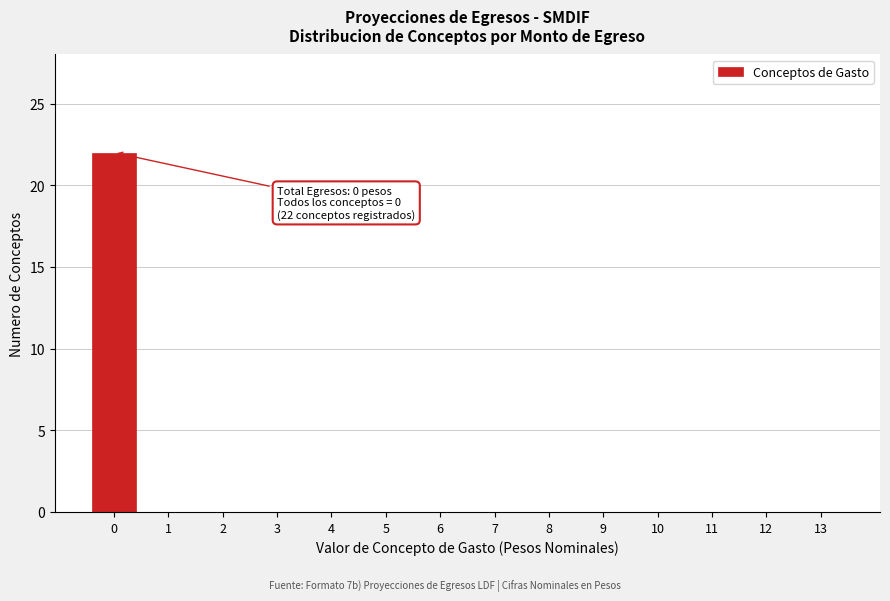

Reading left to right, extract all data points from this chart.

0=22	1=0	2=0	3=0	4=0	5=0	6=0	7=0	8=0	9=0	10=0	11=0	12=0	13=0